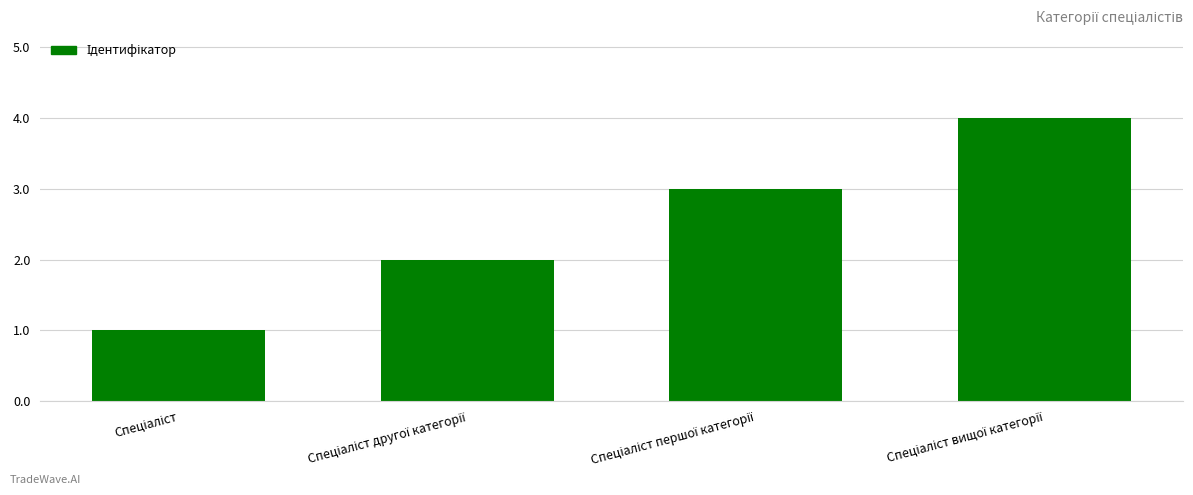

What is the greatest value displayed?

4